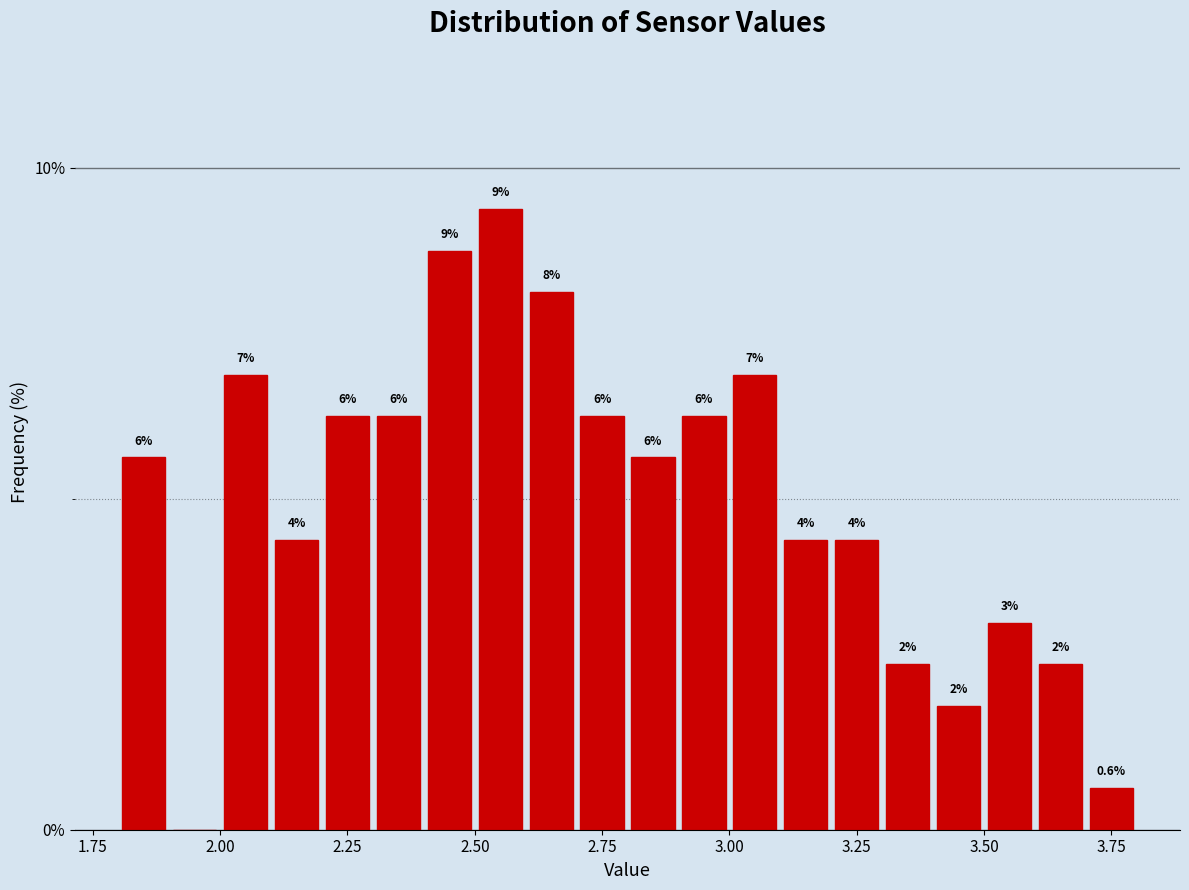

Around what value on the x-axis is the tallest bar? Give the approximate position of its centre, as read against the axis.

2.55